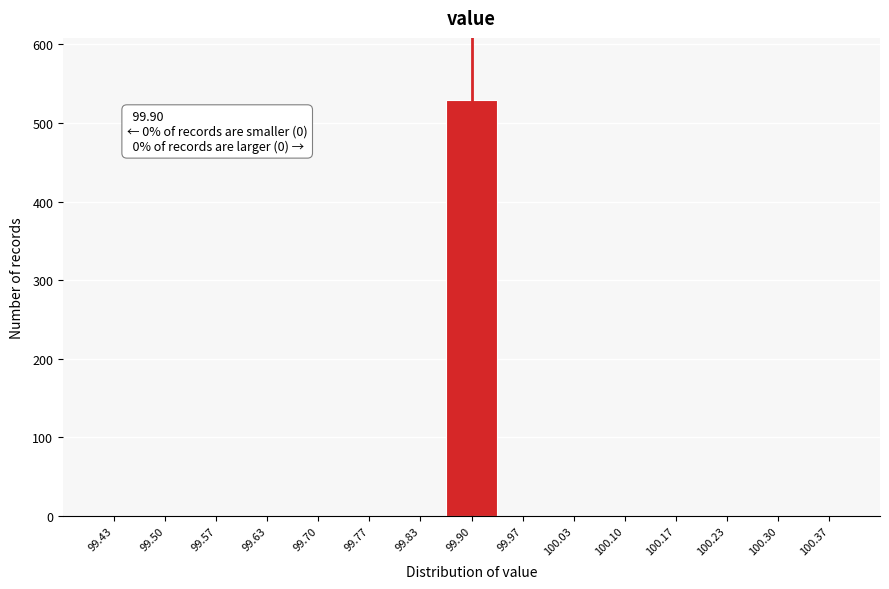

Over which range of the x-axis is the bar tallest?

99.87 to 99.93